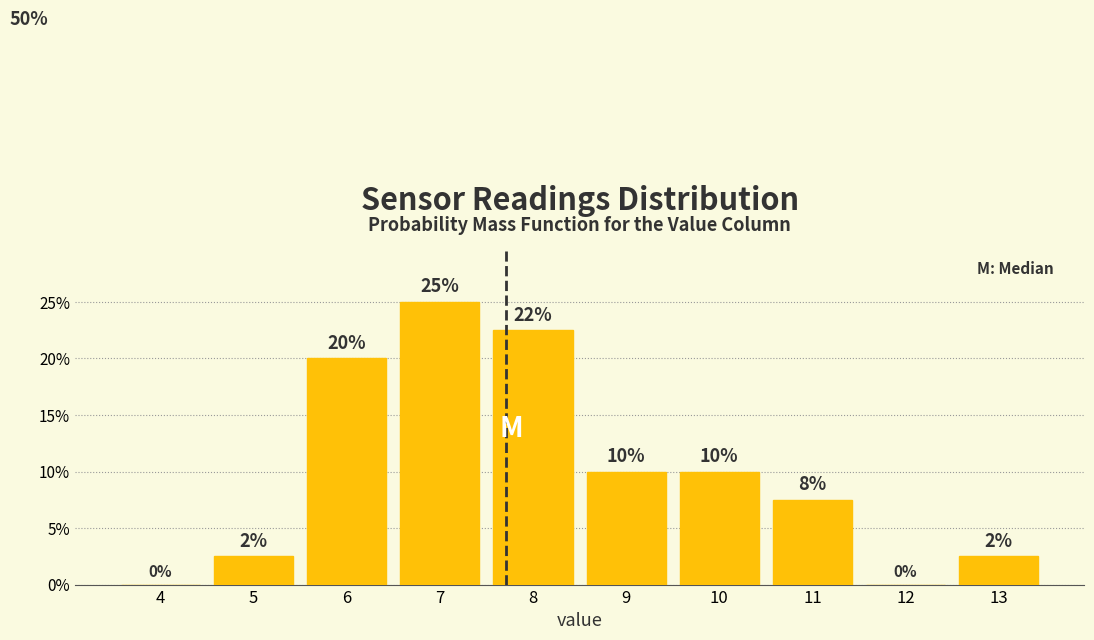

Between 5 and 7, which is larger?

7